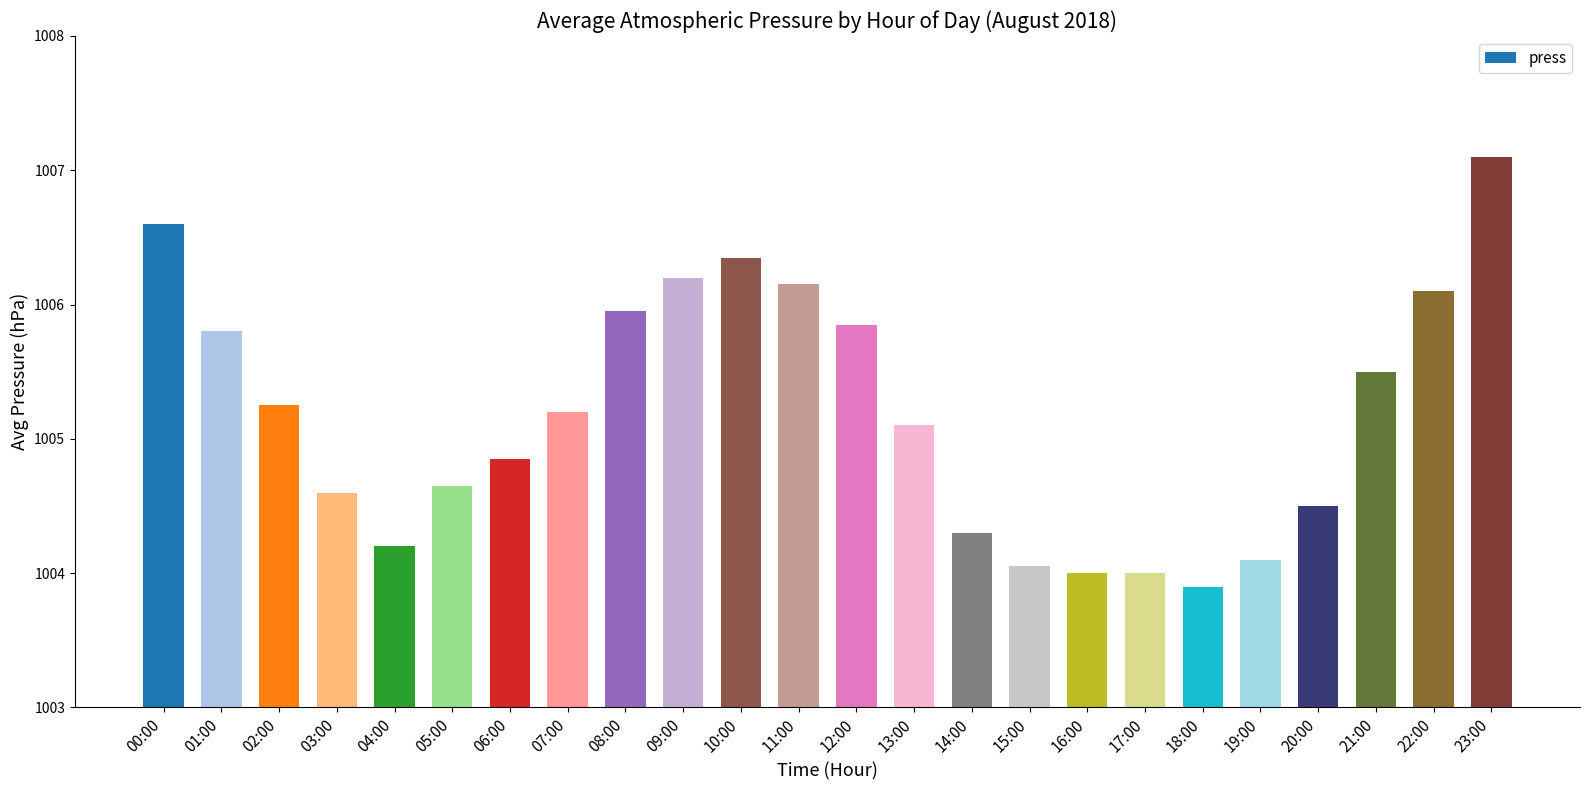

Count the number of categories in the chart.

24